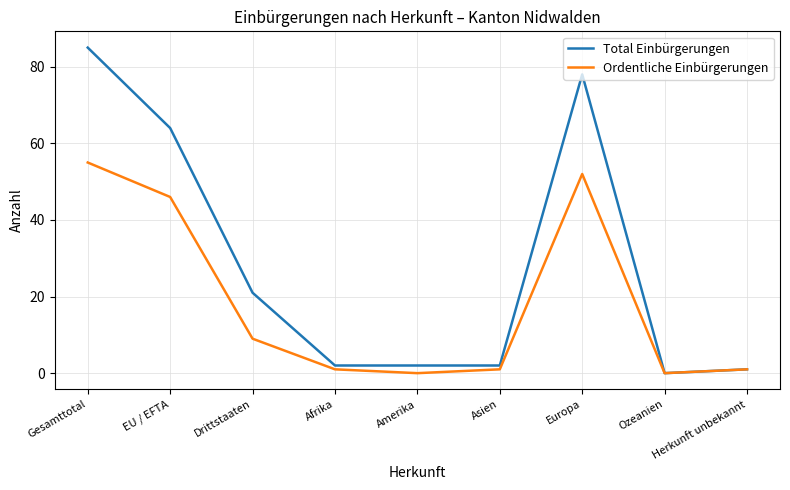

Which series has the largest range (max minus min)?

Total Einbürgerungen